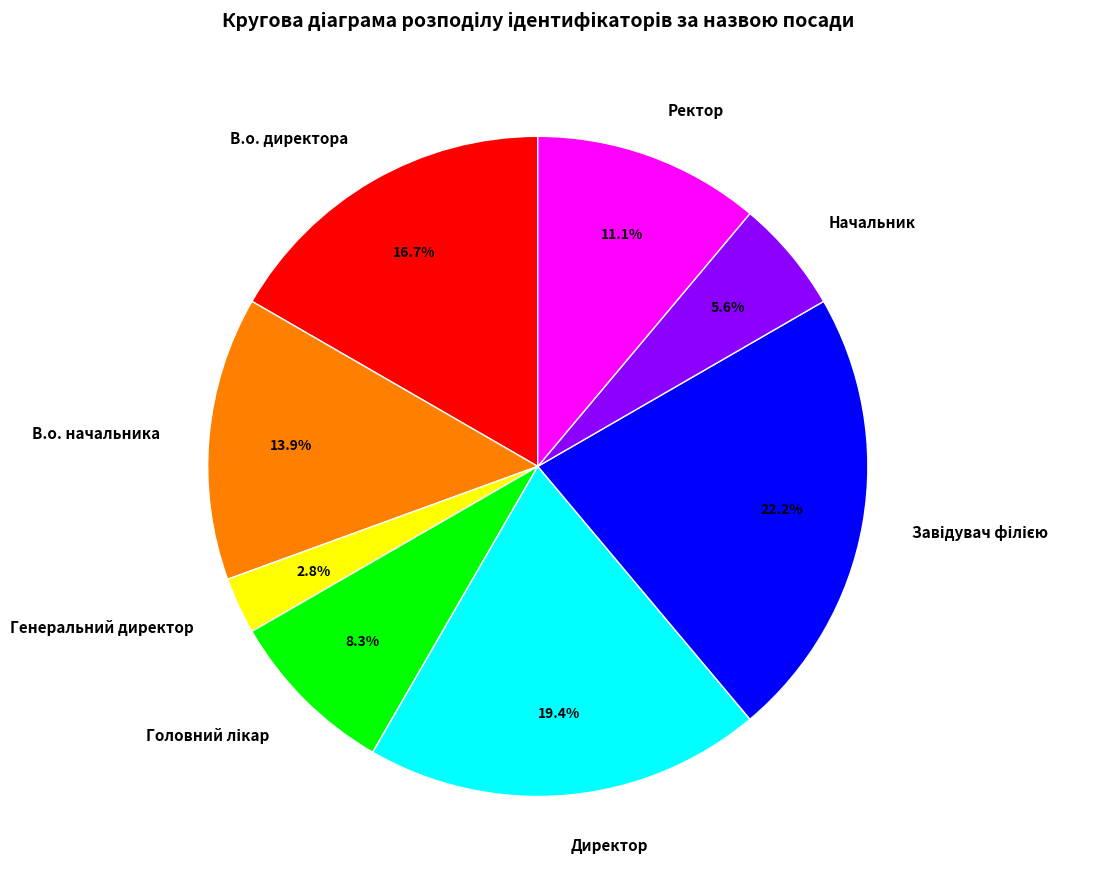

Is Начальник the majority of the pie?

No